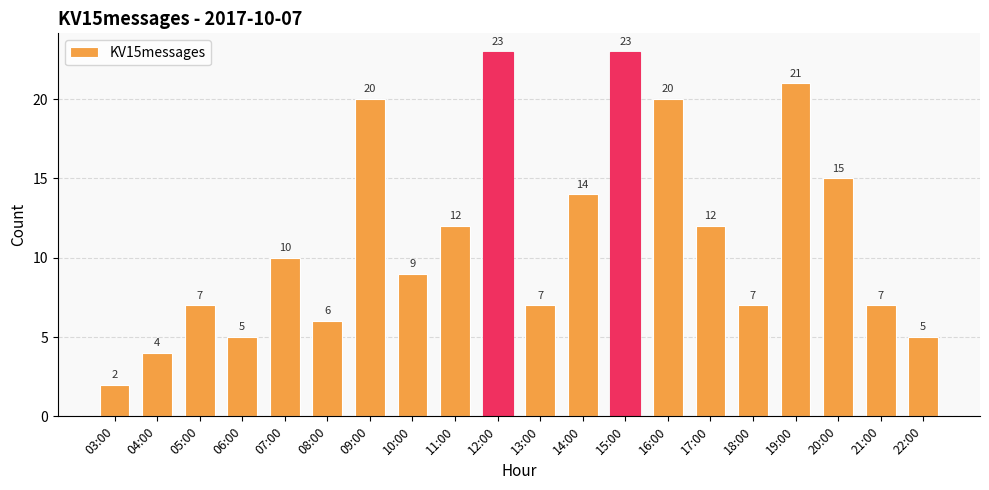

What is the average value?

11